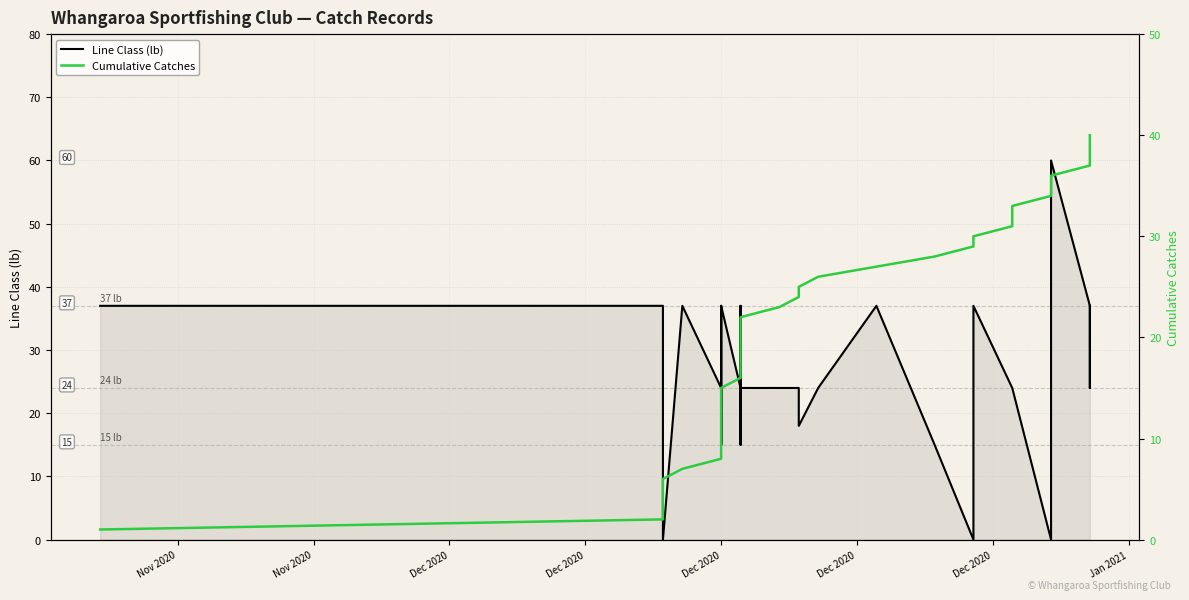

True or false: Cumulative Catches has more than 0 points higher than both neighbors.

False